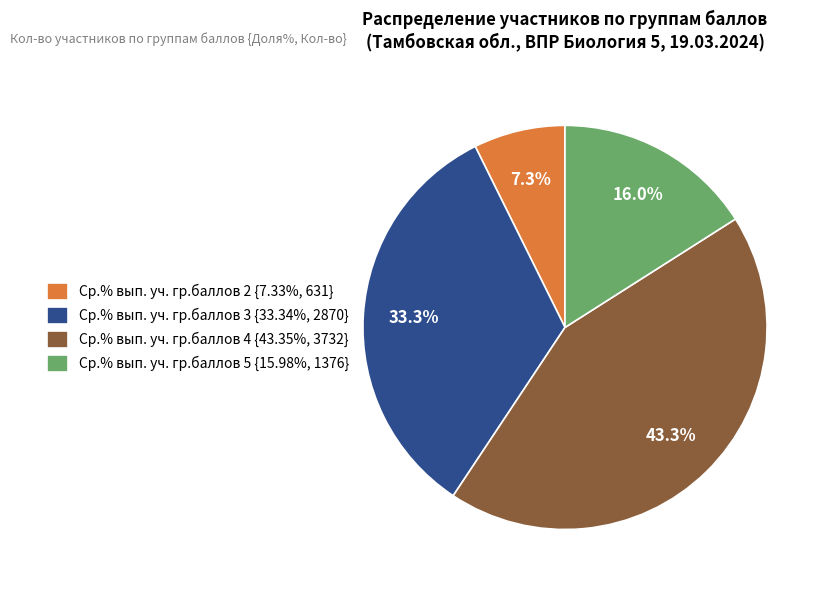

Approximately how many times larger is the value at Ср.% вып. уч. гр.баллов 3 {33.34%, 2870} compared to Ср.% вып. уч. гр.баллов 5 {15.98%, 1376}?

2.1